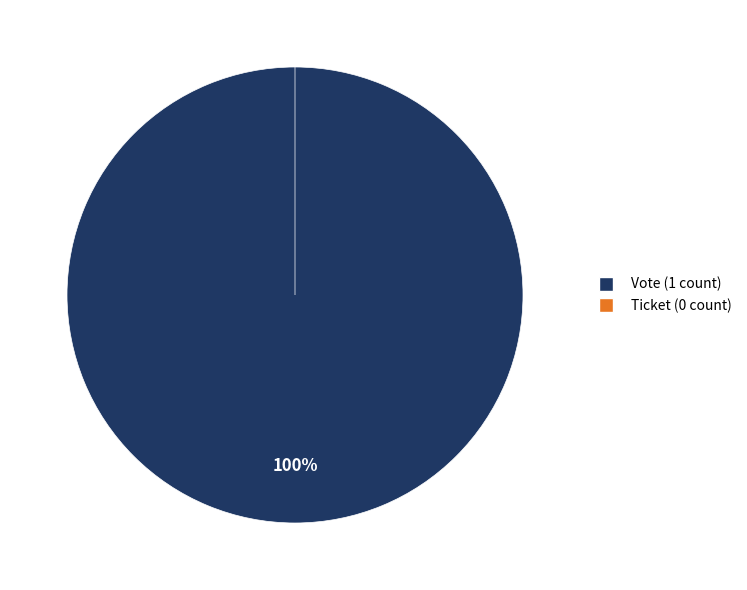

Rank the categories by value from highest to lowest.

Vote (io_index=1), Ticket (io_index=0)